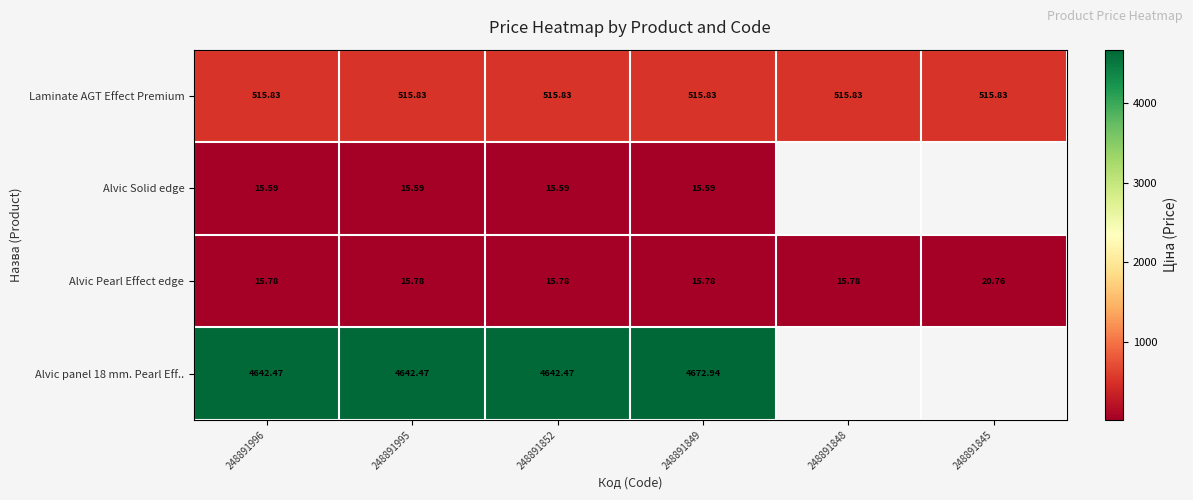

Is the value of Alvic Pearl Effect edge at 248891845 greater than the value of Laminate AGT Effect Premium at 248891849?

No